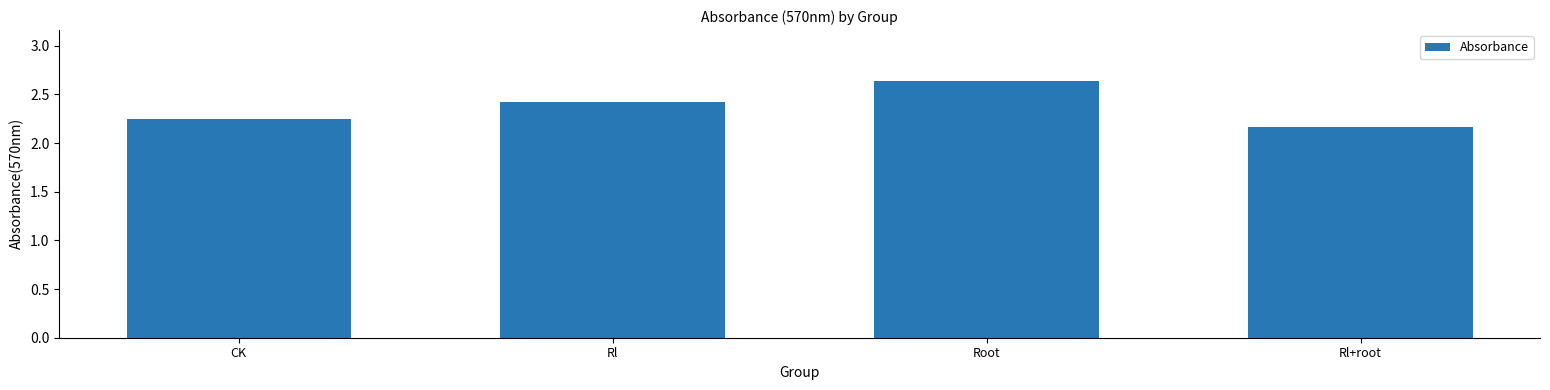

Between Rl and Root, which is larger?

Root